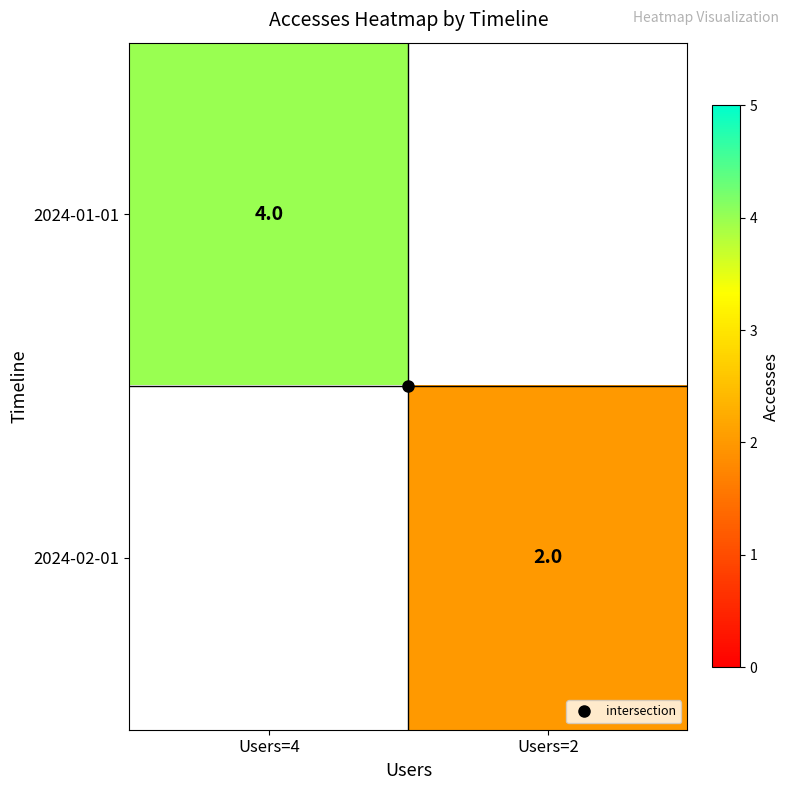

What is the greatest value displayed?

4.0